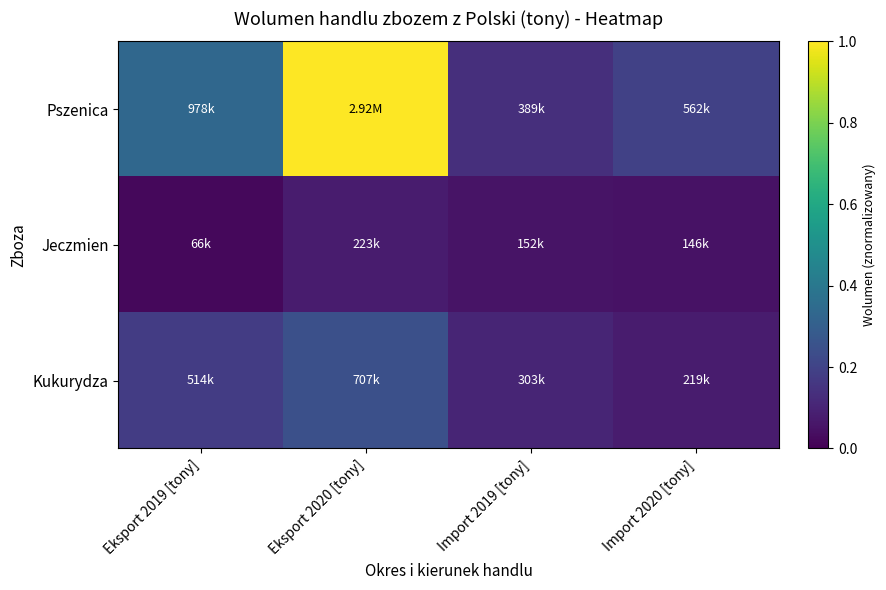

Reading right to left, what are all the values shown in this chart?

Pszenica: Import 2020 [tony]=0.2	Import 2019 [tony]=0.1	Eksport 2020 [tony]=1.0	Eksport 2019 [tony]=0.3
Jeczmien: Import 2020 [tony]=0.0	Import 2019 [tony]=0.1	Eksport 2020 [tony]=0.1	Eksport 2019 [tony]=0.0
Kukurydza: Import 2020 [tony]=0.1	Import 2019 [tony]=0.1	Eksport 2020 [tony]=0.2	Eksport 2019 [tony]=0.2